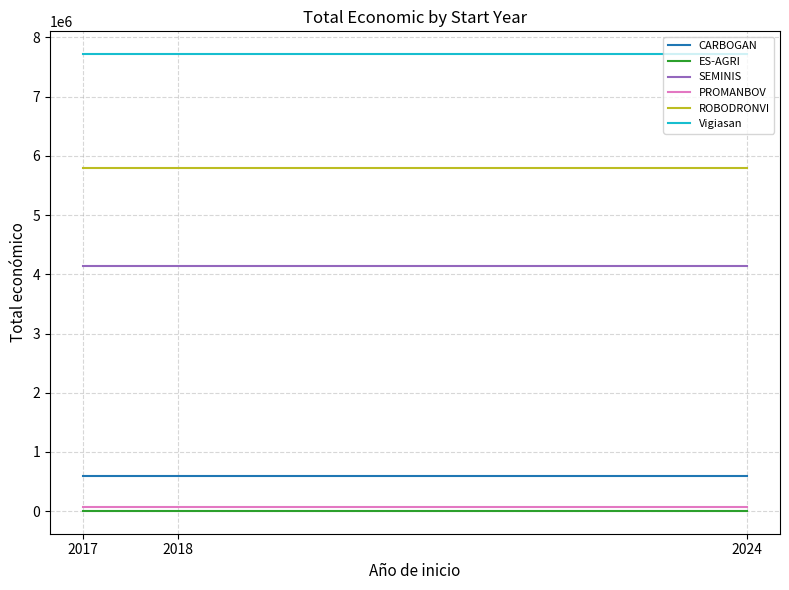

Reading left to right, what are all the values shown in this chart?

CARBOGAN: 585914	585914	585914
ES-AGRI: 4500	4500	4500
SEMINIS: 4139393	4139393	4139393
PROMANBOV: 66125	66125	66125
ROBODRONVI: 5790993	5790993	5790993
Vigiasan: 7717171	7717171	7717171